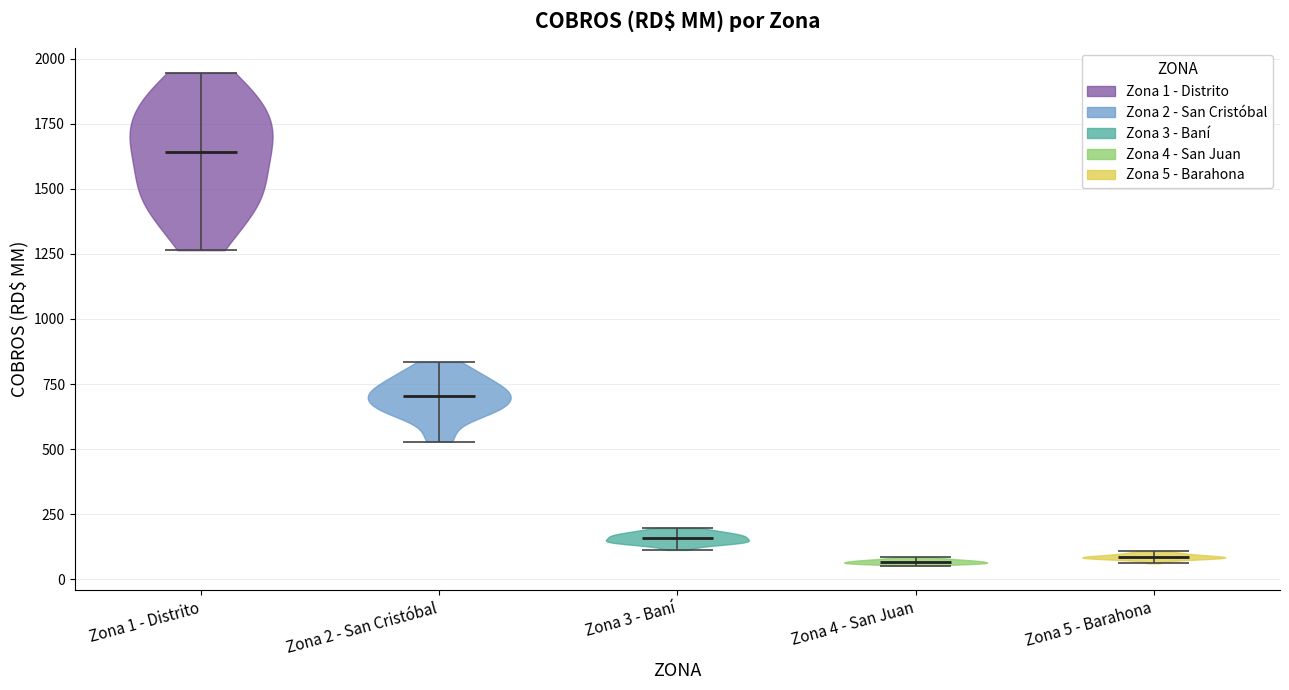

Reading left to right, read every violin against the y-axis: where its median line is, and the lowest and highest points it reaches. The values are not printed on the chart, so give them approximately, as read against the axis.

Zona 1 - Distrito: median line 1650, lowest point 1250, highest point 1950
Zona 2 - San Cristóbal: median line 700, lowest point 550, highest point 850
Zona 3 - Baní: median line 150, lowest point 100, highest point 200
Zona 4 - San Juan: median line 50, lowest point 50, highest point 100
Zona 5 - Barahona: median line 100, lowest point 50, highest point 100